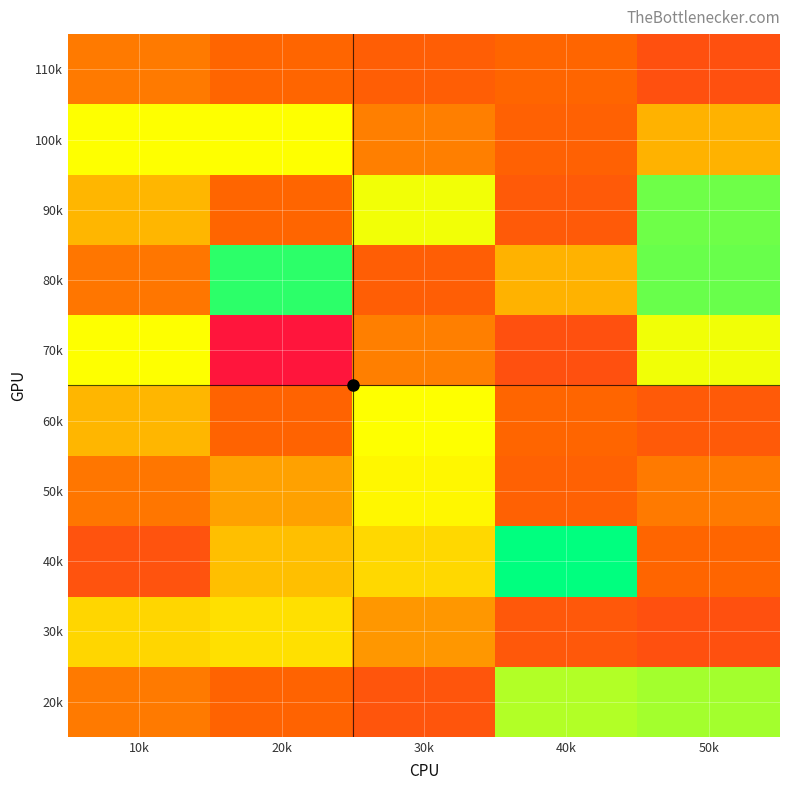

What is the total value across all series at 20k?

275.2